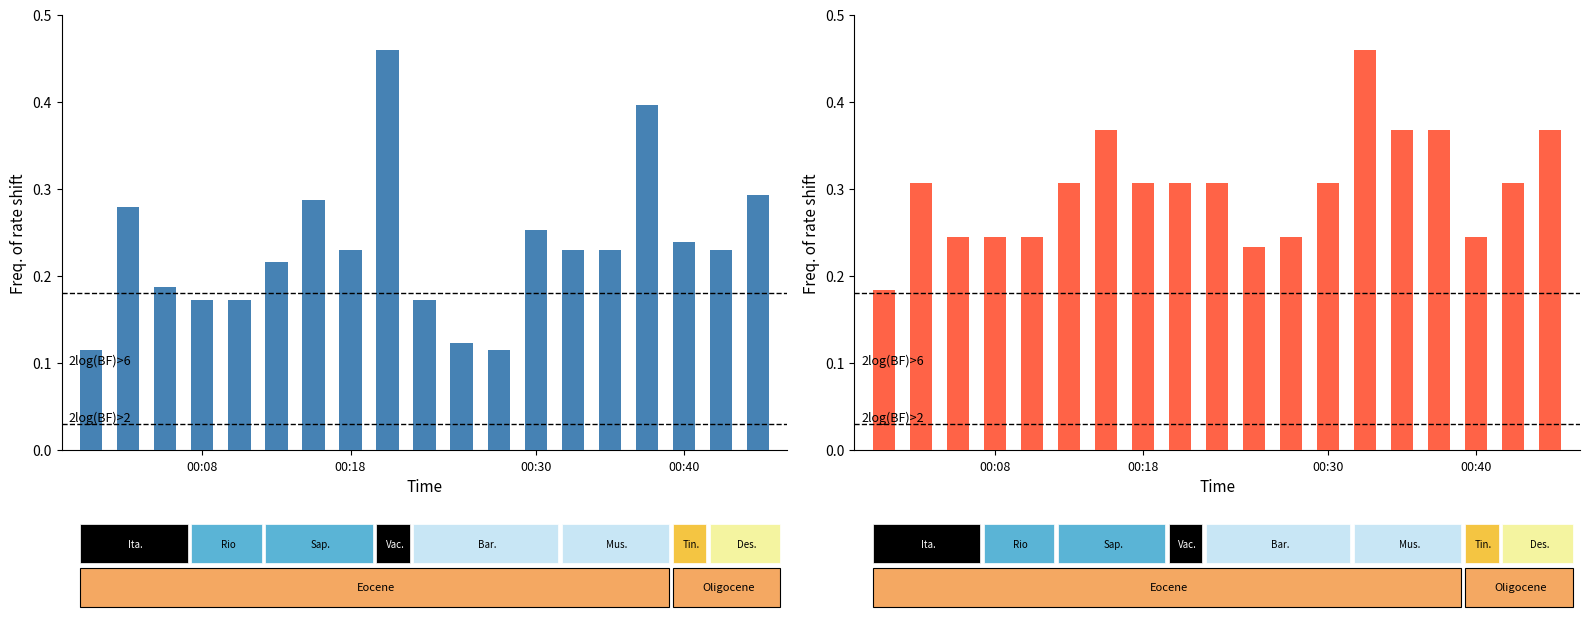

What is the sum of all SDS_P2 values?

5.7